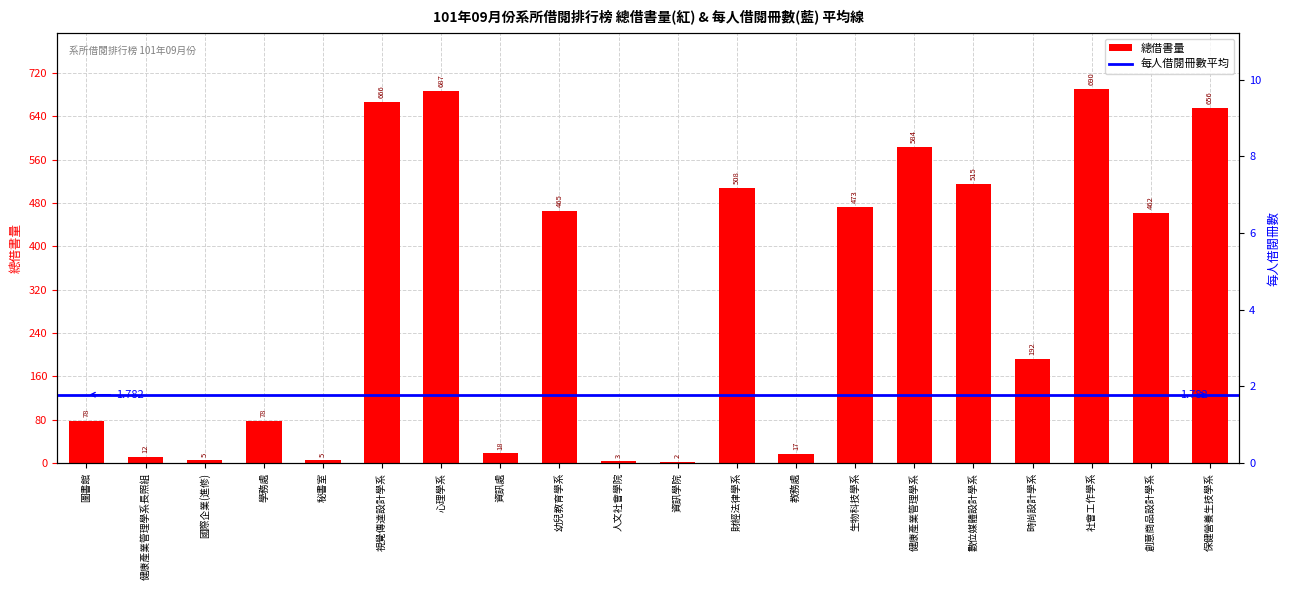

Reading left to right, what are all the values shown in this chart?

78	12	5	78	5	666	687	18	465	3	2	508	17	473	584	515	192	690	462	656